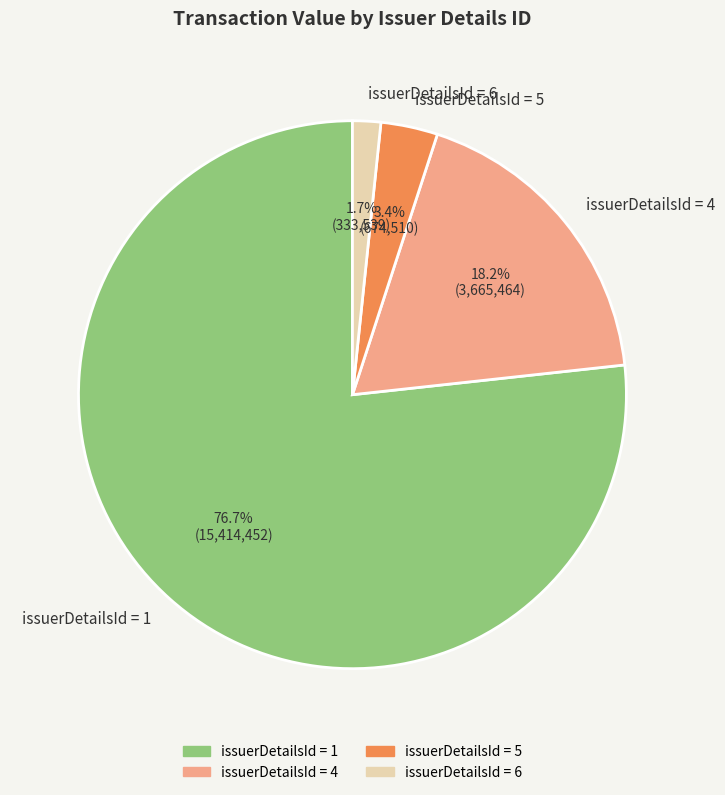

Combined, do issuerDetailsId = 4 and issuerDetailsId = 5 account for over 50%?

No